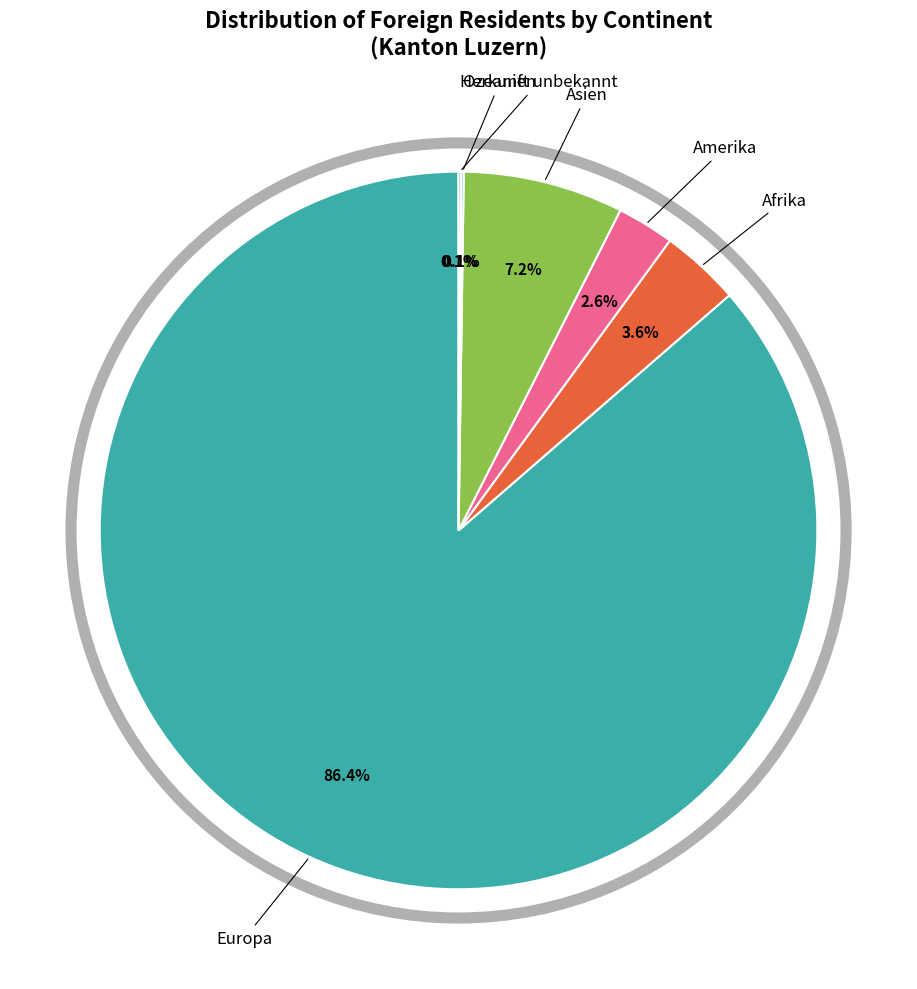

True or false: Amerika accounts for 3% of the total.

True